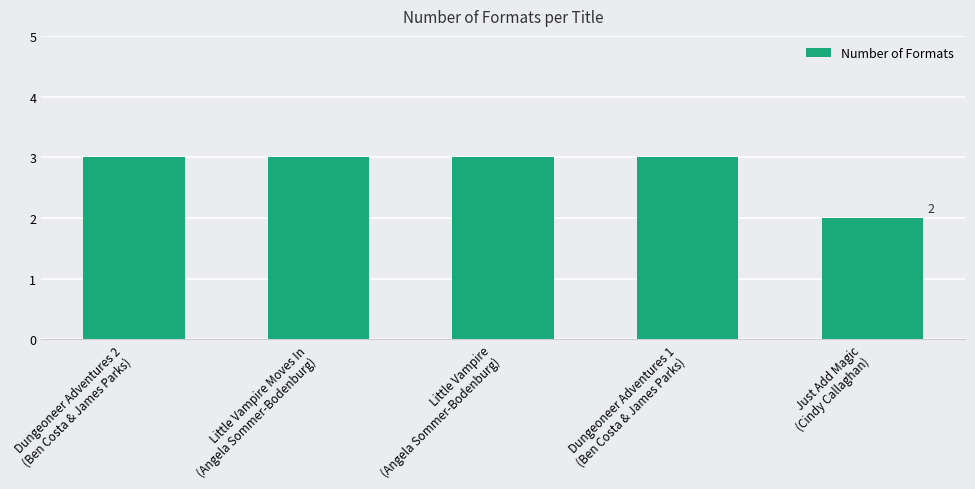

Reading left to right, extract all data points from this chart.

3	3	3	3	2